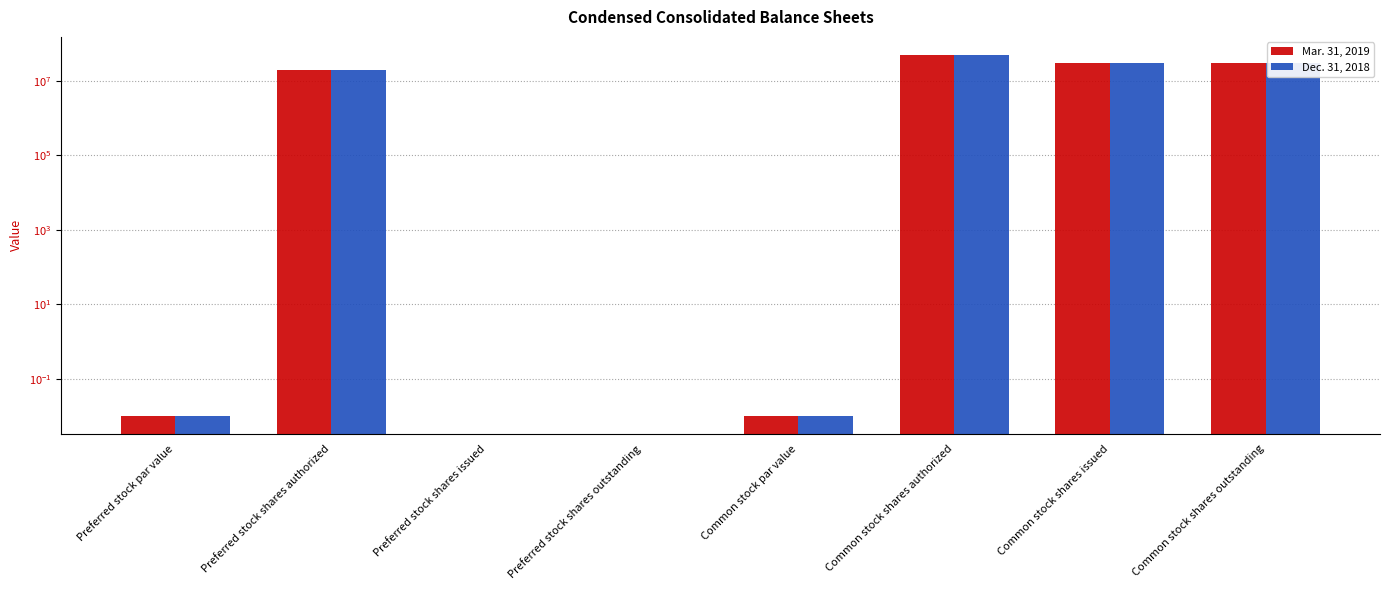

Reading right to left, what are all the values shown in this chart?

Mar. 31, 2019: Common stock shares outstanding=29439179.0	Common stock shares issued=29439179.0	Common stock shares authorized=50000000.0	Common stock par value=0.0	Preferred stock shares outstanding=0.0	Preferred stock shares issued=0.0	Preferred stock shares authorized=20000000.0	Preferred stock par value=0.0
Dec. 31, 2018: Common stock shares outstanding=29439179.0	Common stock shares issued=29439179.0	Common stock shares authorized=50000000.0	Common stock par value=0.0	Preferred stock shares outstanding=0.0	Preferred stock shares issued=0.0	Preferred stock shares authorized=20000000.0	Preferred stock par value=0.0